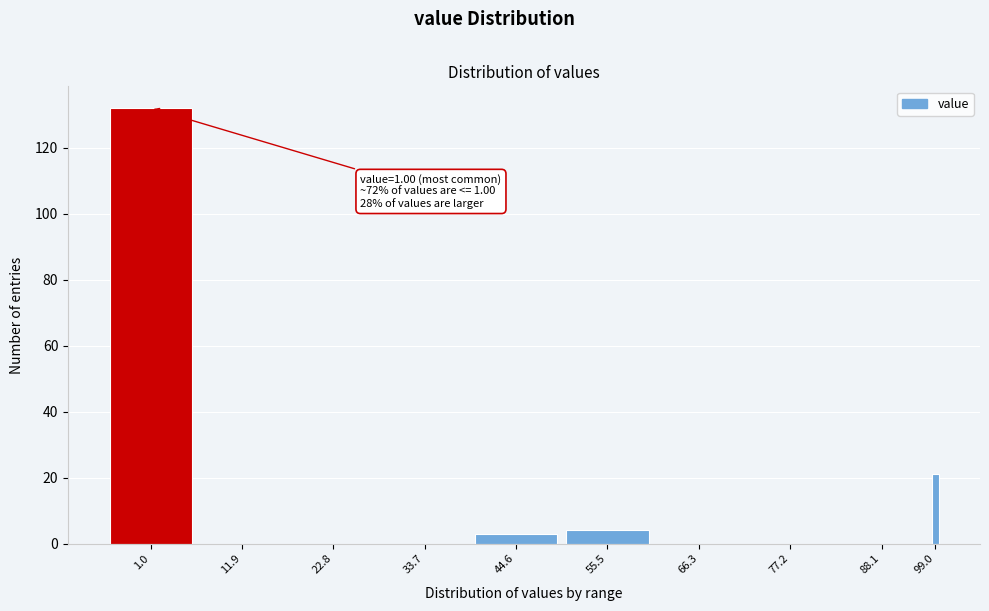

Reading right to left, extract all data points from this chart.

99.0=21	88.1=0	77.2=0	66.3=0	55.5=4	44.6=3	33.7=0	22.8=0	11.9=0	1.0=132